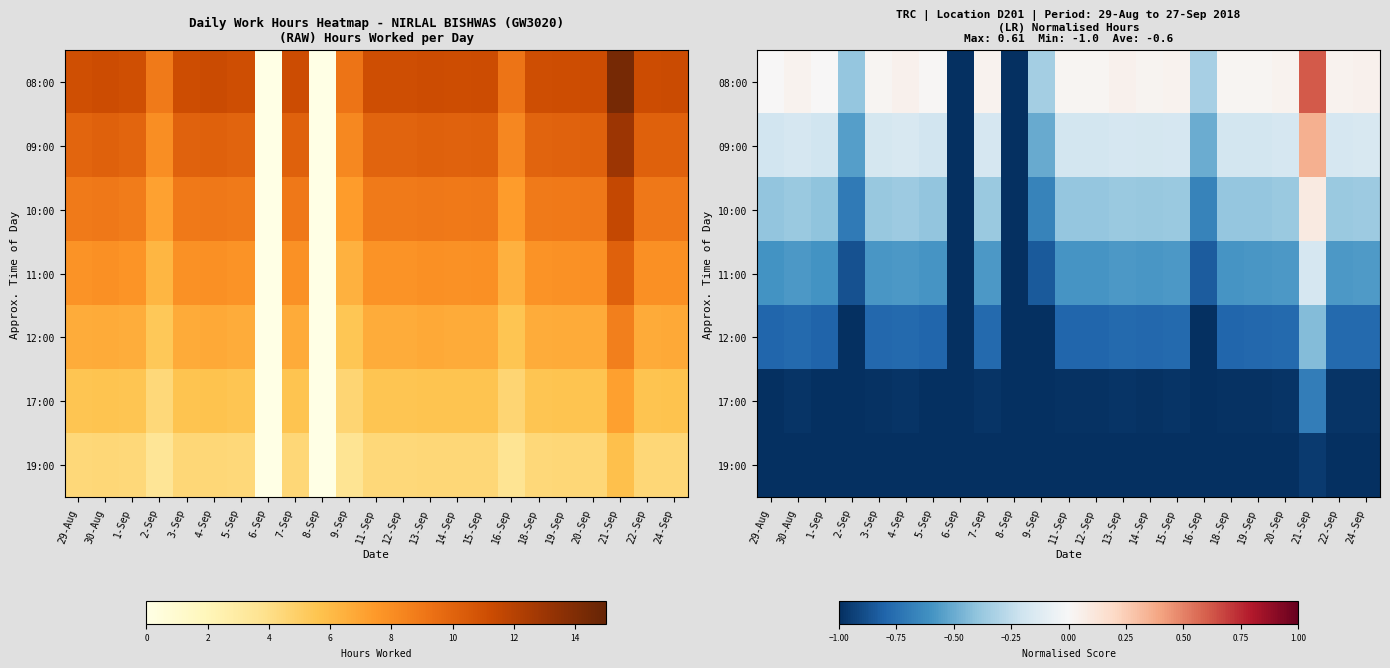

At which label does 12:00 reach its peak?

21-Sep